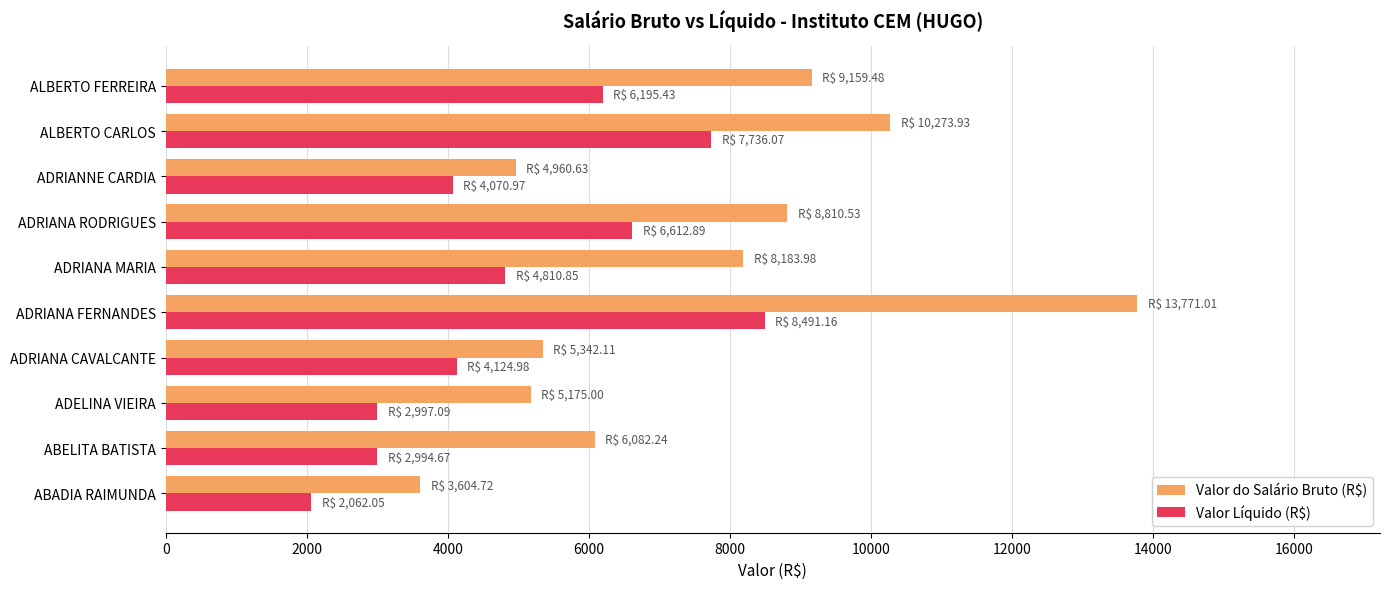

List the series in order of their overall mean, lowest first.

Valor Líquido (R$), Valor do Salário Bruto (R$)